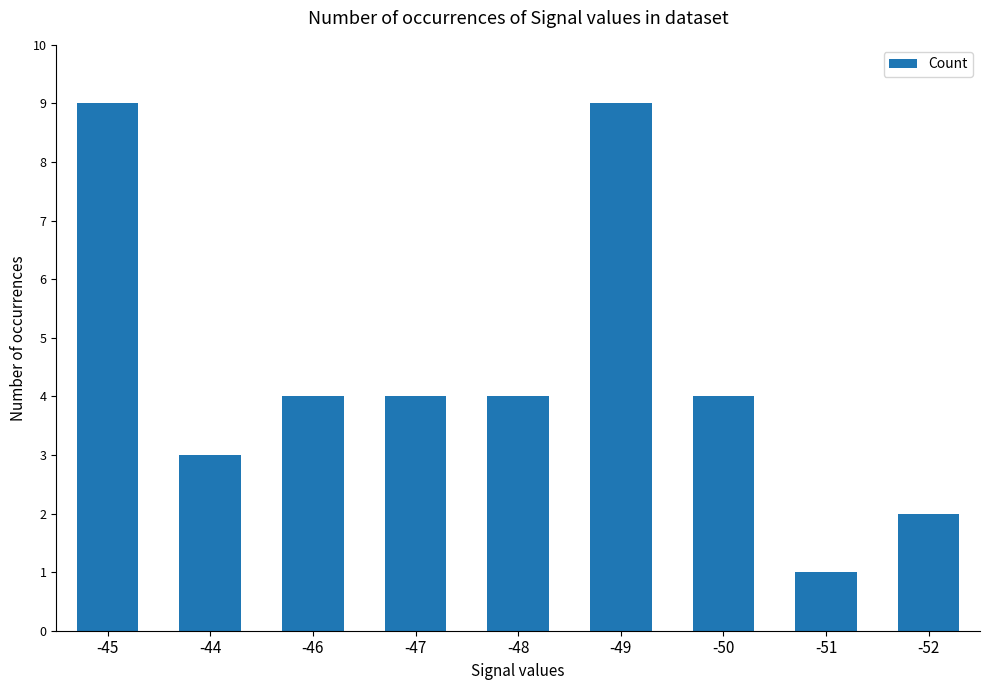

What is the difference between the maximum and minimum values?

8